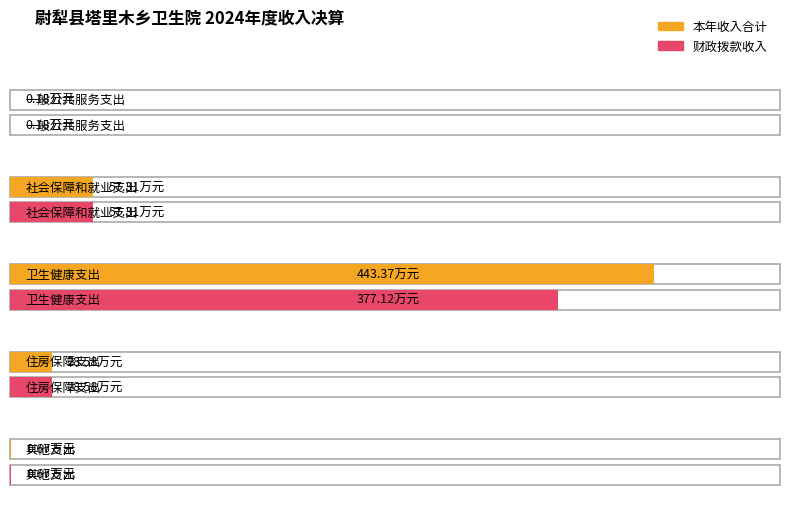

List the series in order of their peak value, highest first.

本年收入合计, 财政拨款收入